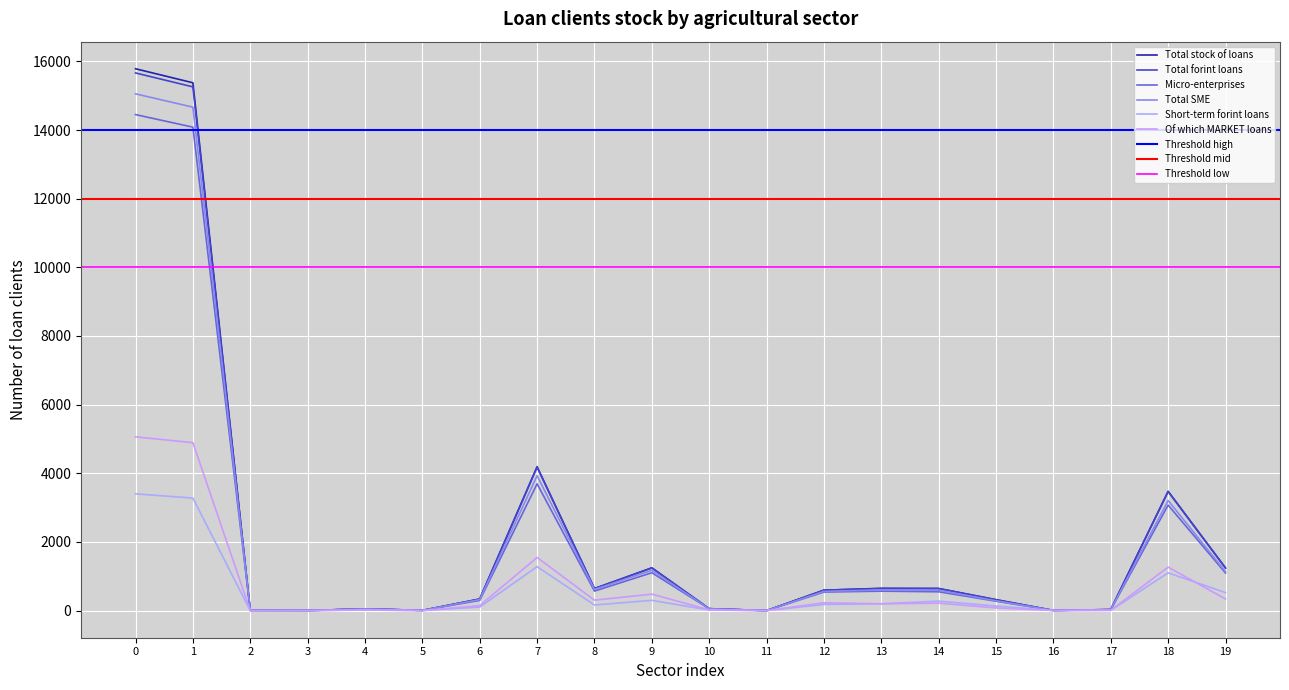

True or false: Total stock of loans and Total forint loans intersect in this chart.

False